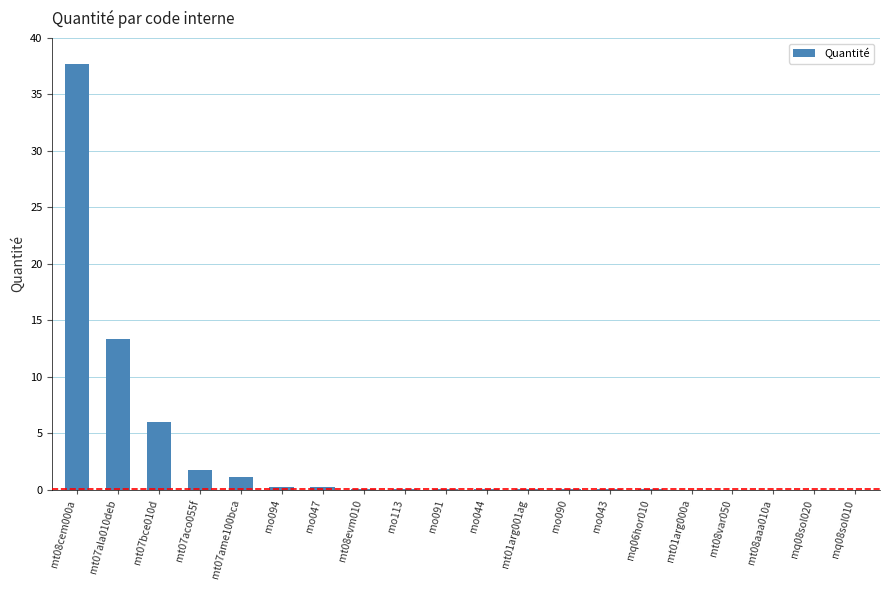

What is the greatest value displayed?

37.7